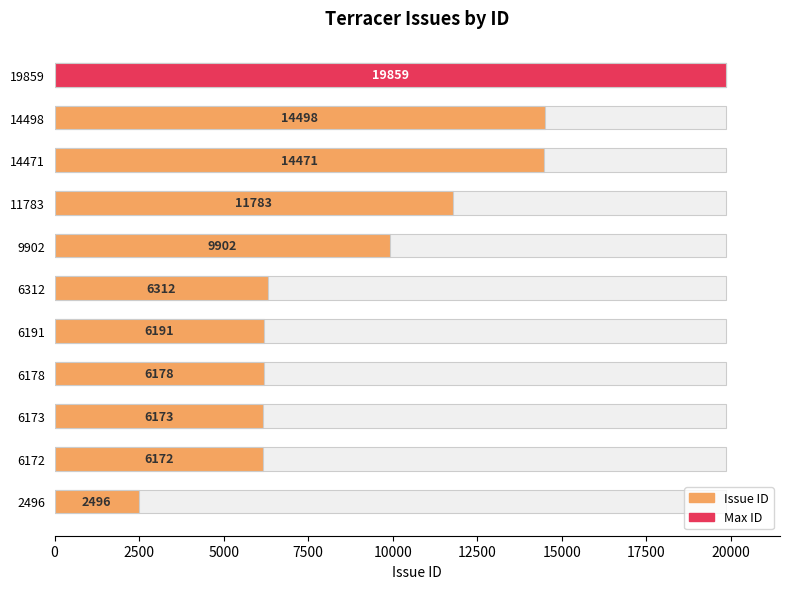

What is the sum of all values?

104035